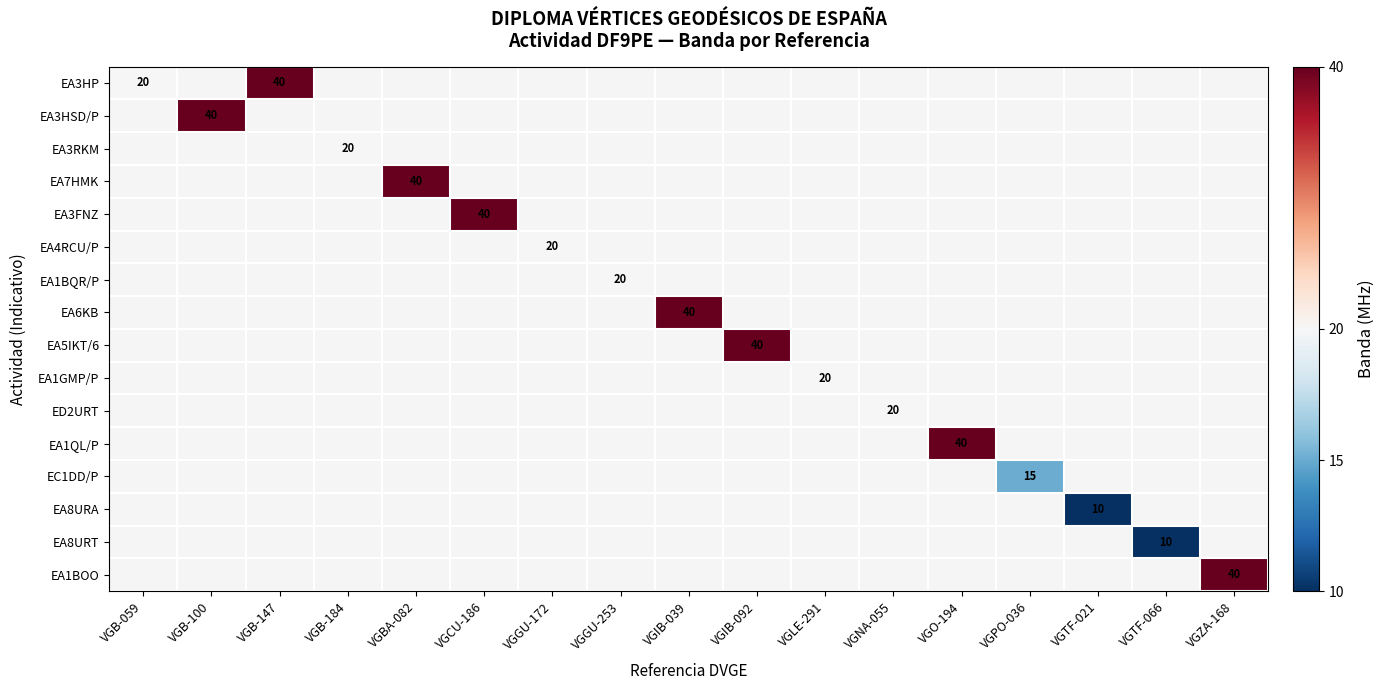

At how many categories does at least one series exceed 32?

8